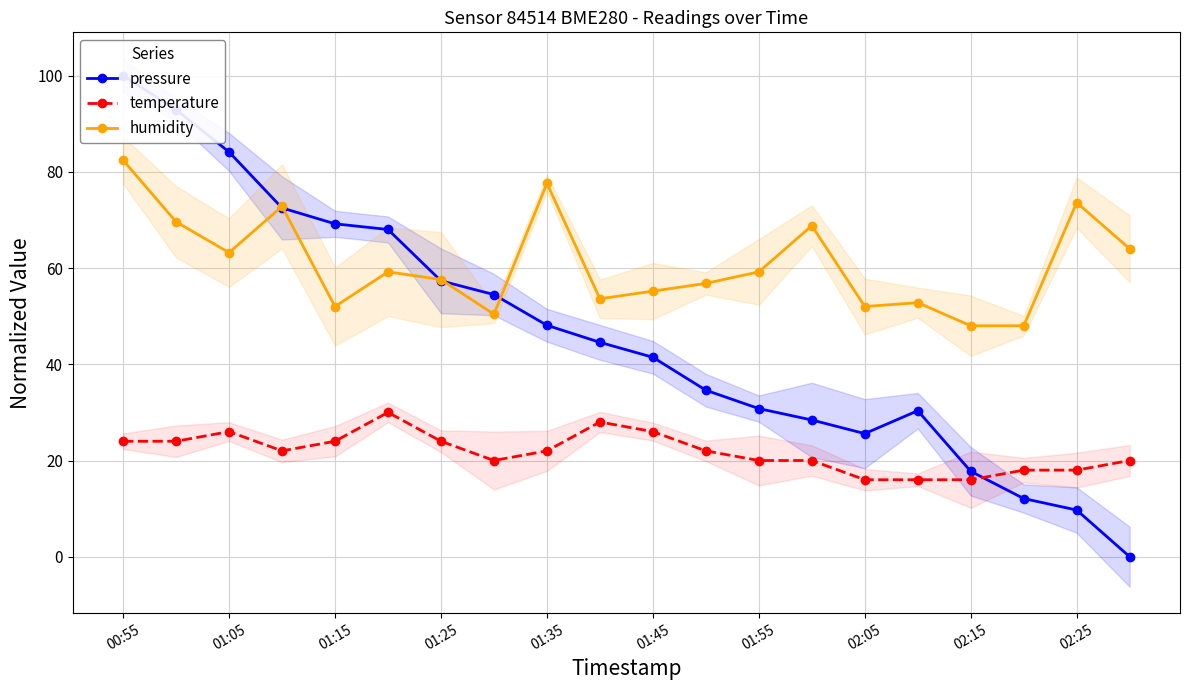

Which category has the highest value across all series?

00:55